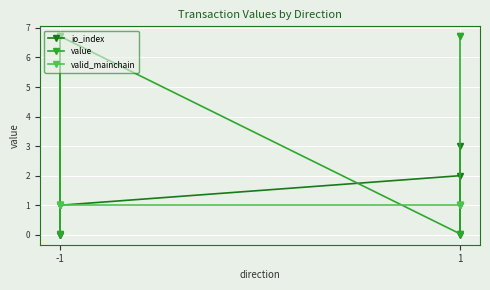

What is the average value of the io_index series?

1.0